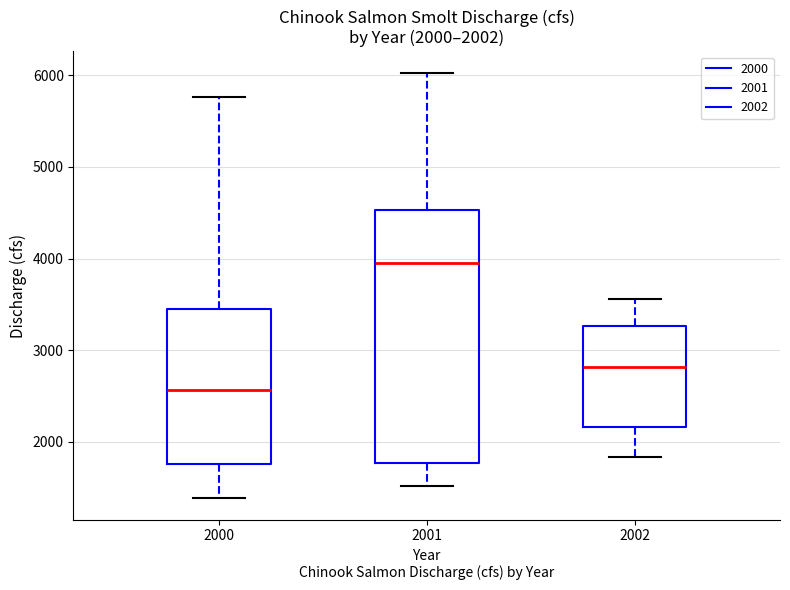

Comparing the boxes themselves (not the whiskers), which one is the tallest?

2001